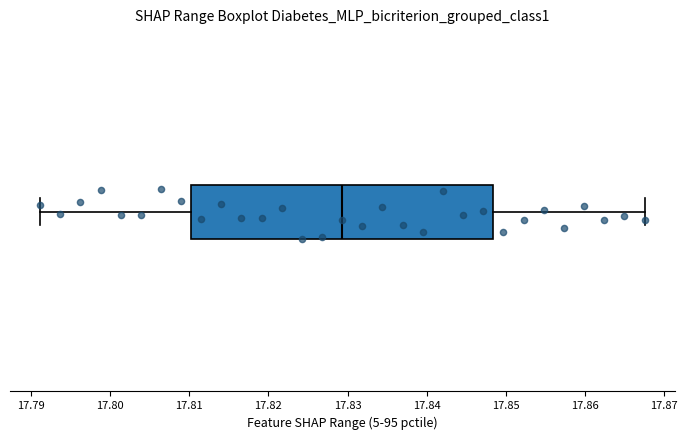

Read this box plot against the x-axis: the position of the median line, the range covered by the box, and the ends of both whiskers. The values are not printed on the chart, so give them approximately, as read against the axis.

median 17.829, box 17.810 to 17.848, whiskers 17.791 to 17.868